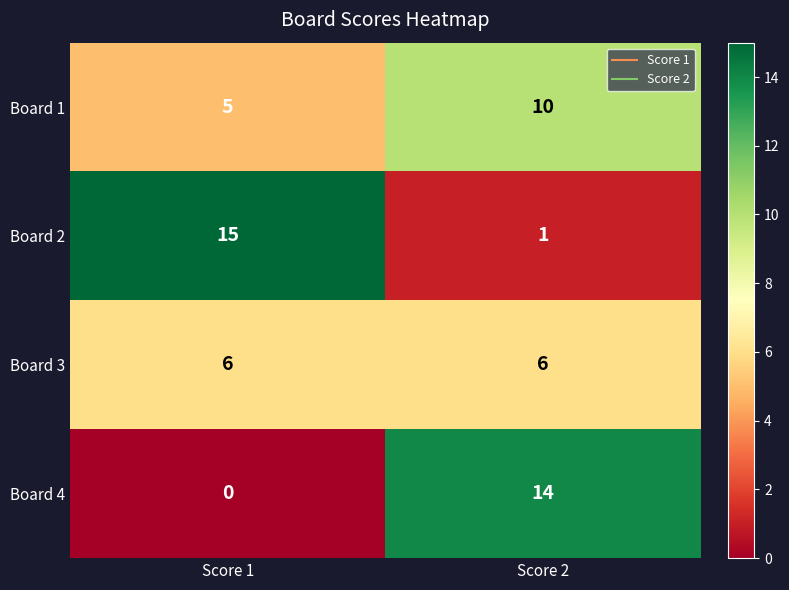

The Board 1 series shows 7 at Score 1. True or false?

False